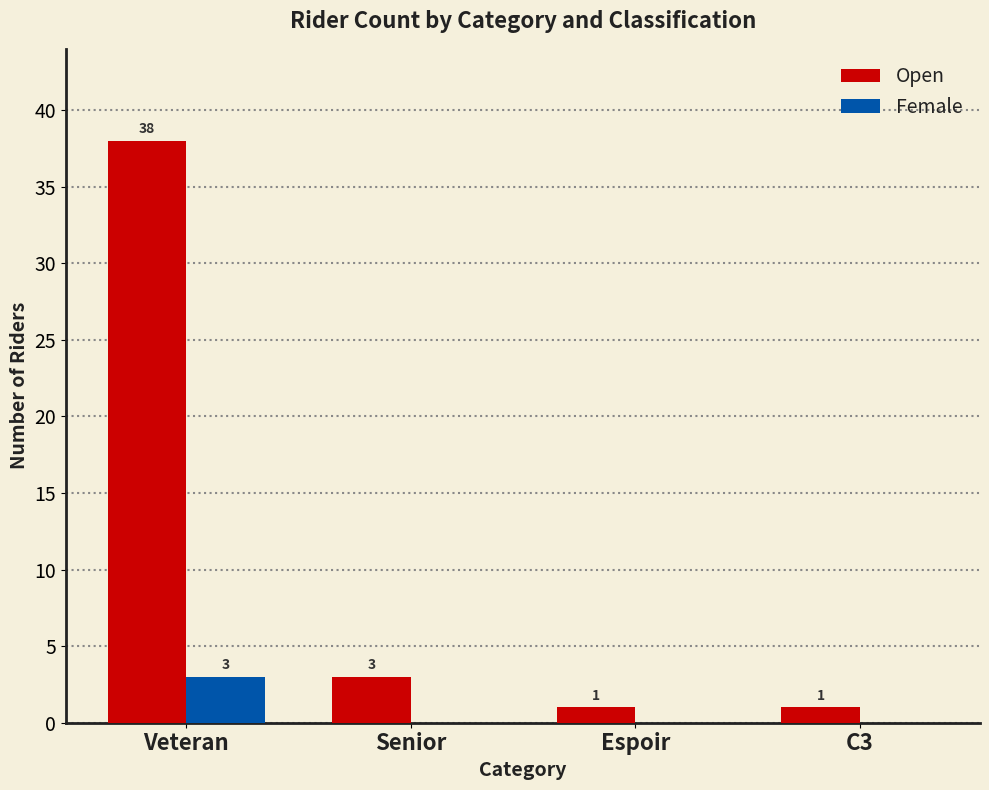

Is it true that Female equals 2 at Espoir?

False